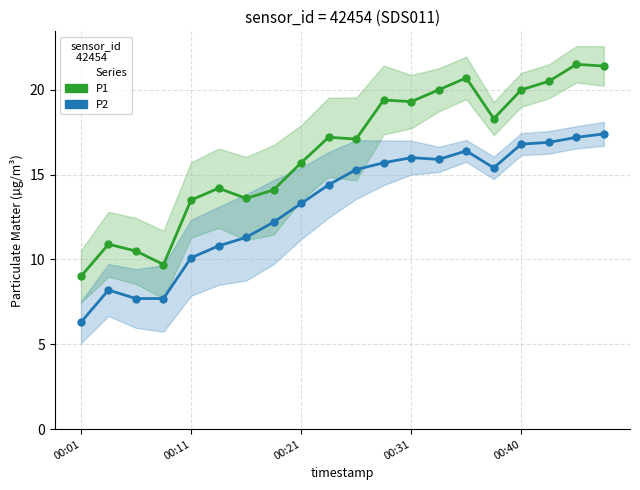

True or false: P1 has a value of 13.3 at 00:31.

False